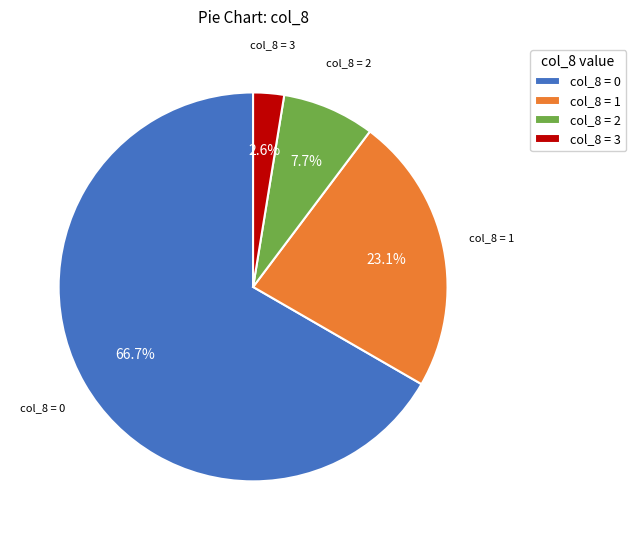

How many slices are in this pie chart?

4